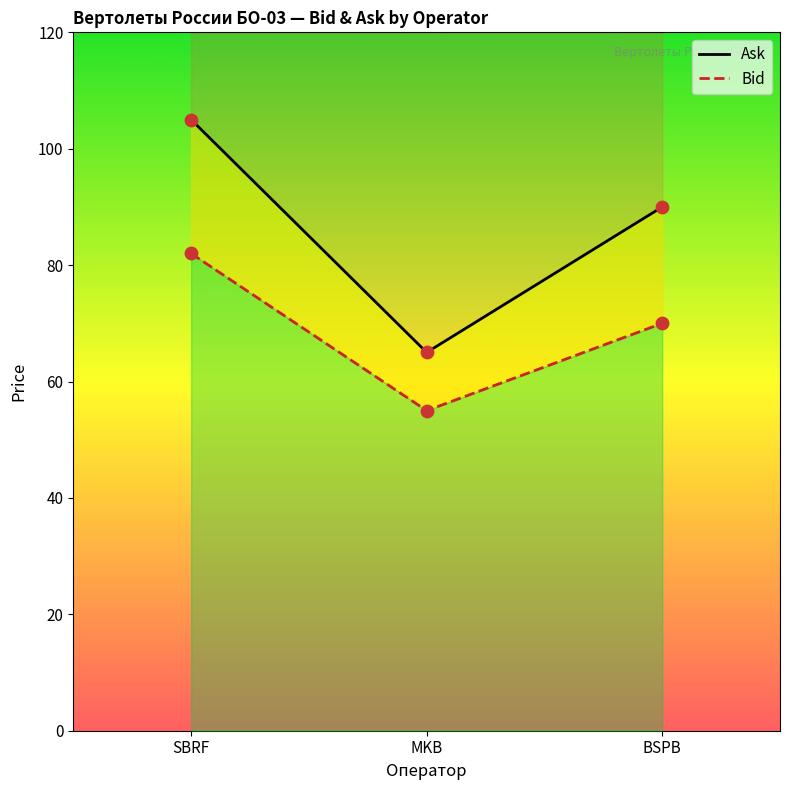

Which series contains the highest Y value?

Ask